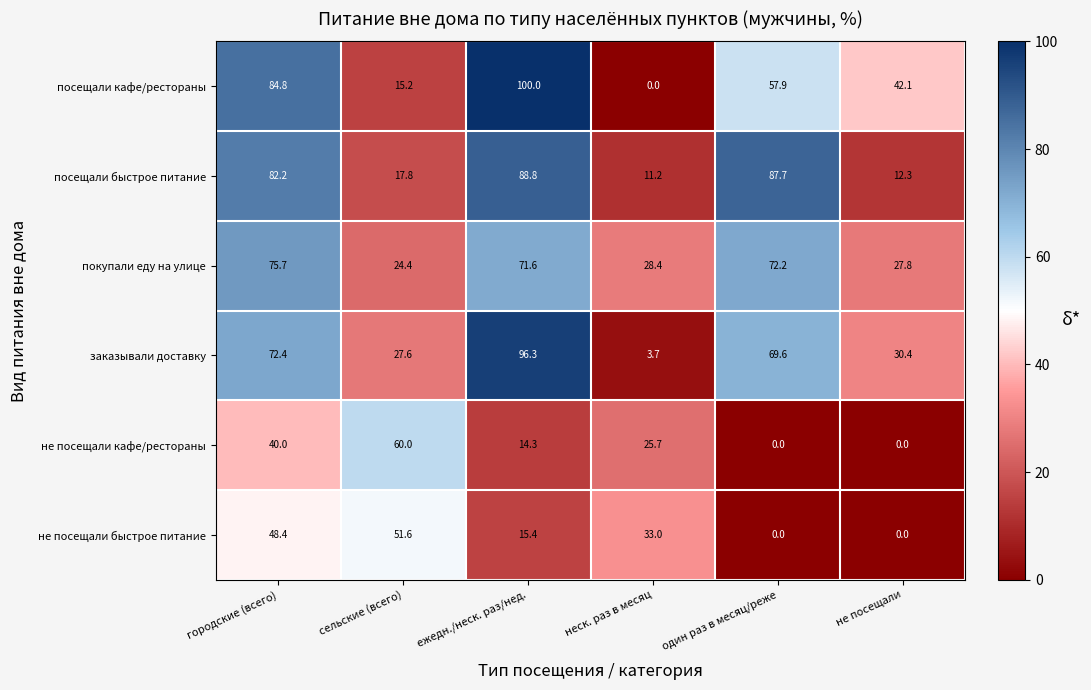

What is the sum of the заказывали доставку values at один раз в месяц/реже and ежедн./неск. раз/нед.?

165.9